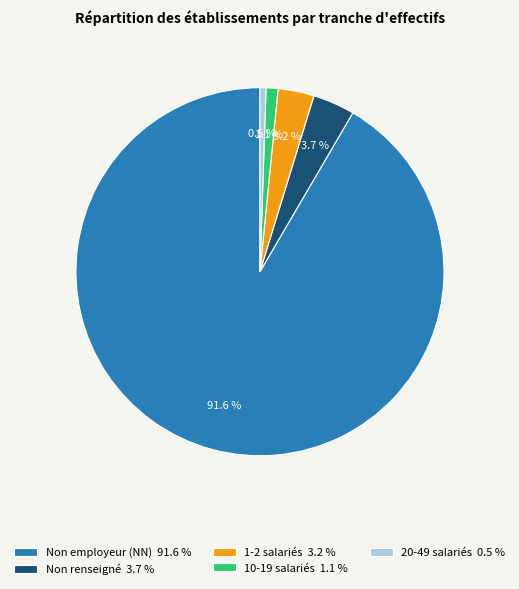

How many segments does this pie chart have?

5